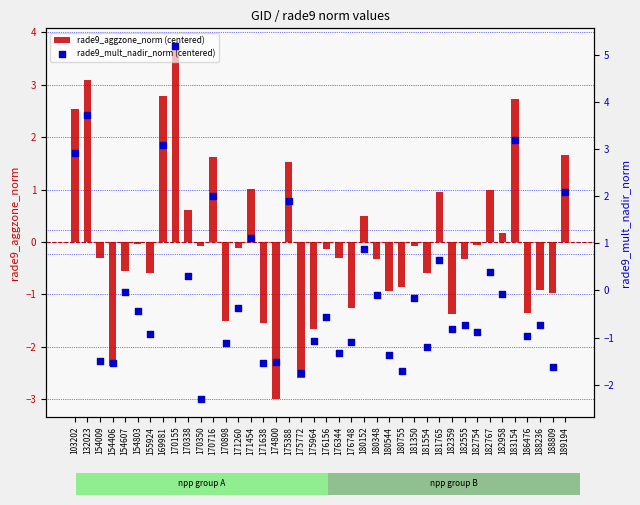

At how many categories does at least one series exceed 3?

4